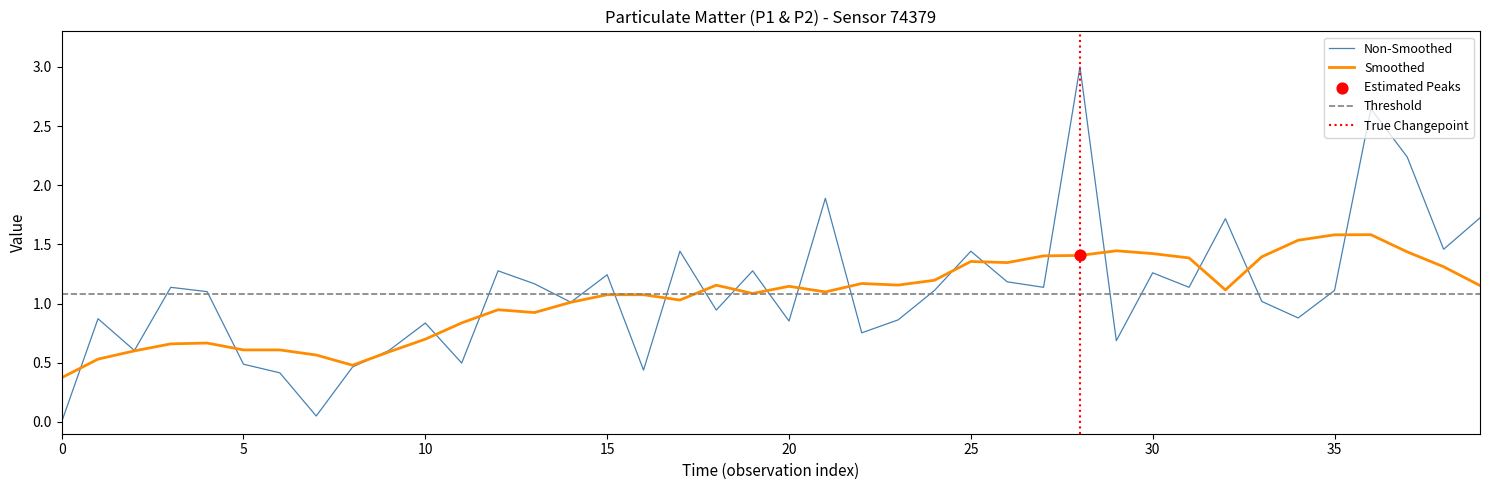

Which has a higher value, 23 or 3?

3